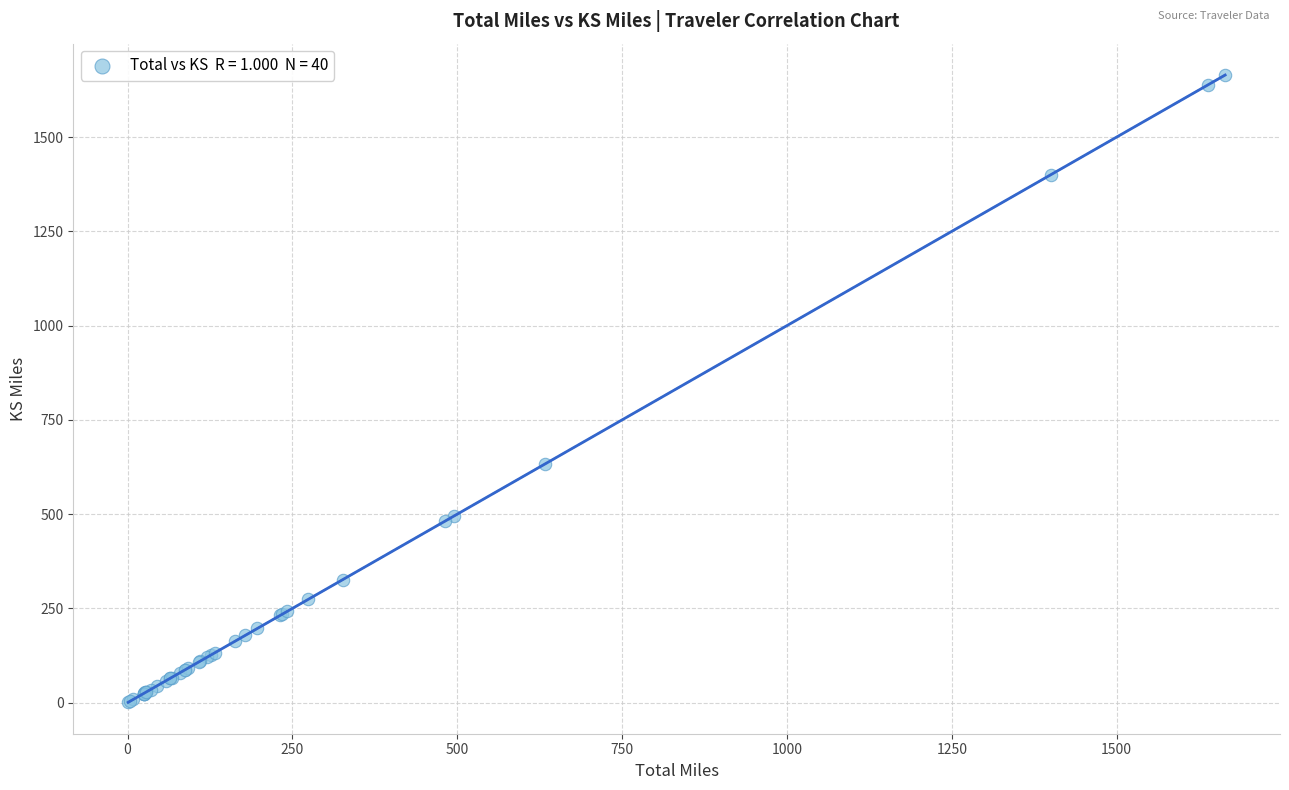

What Y value in the scatter plot is closest to 832?

633.3